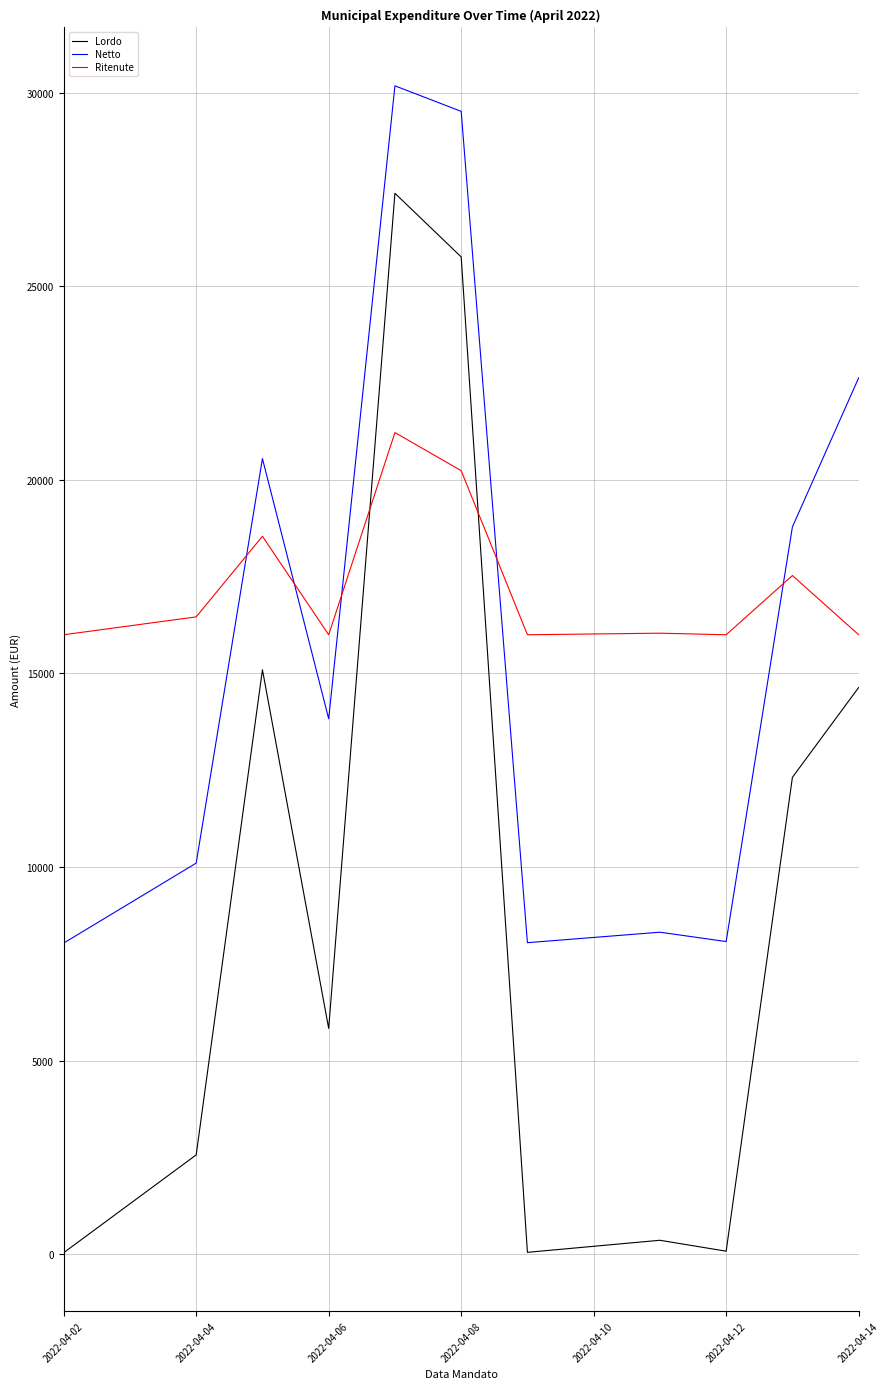

What is the highest value of the Lordo series?

27405.7